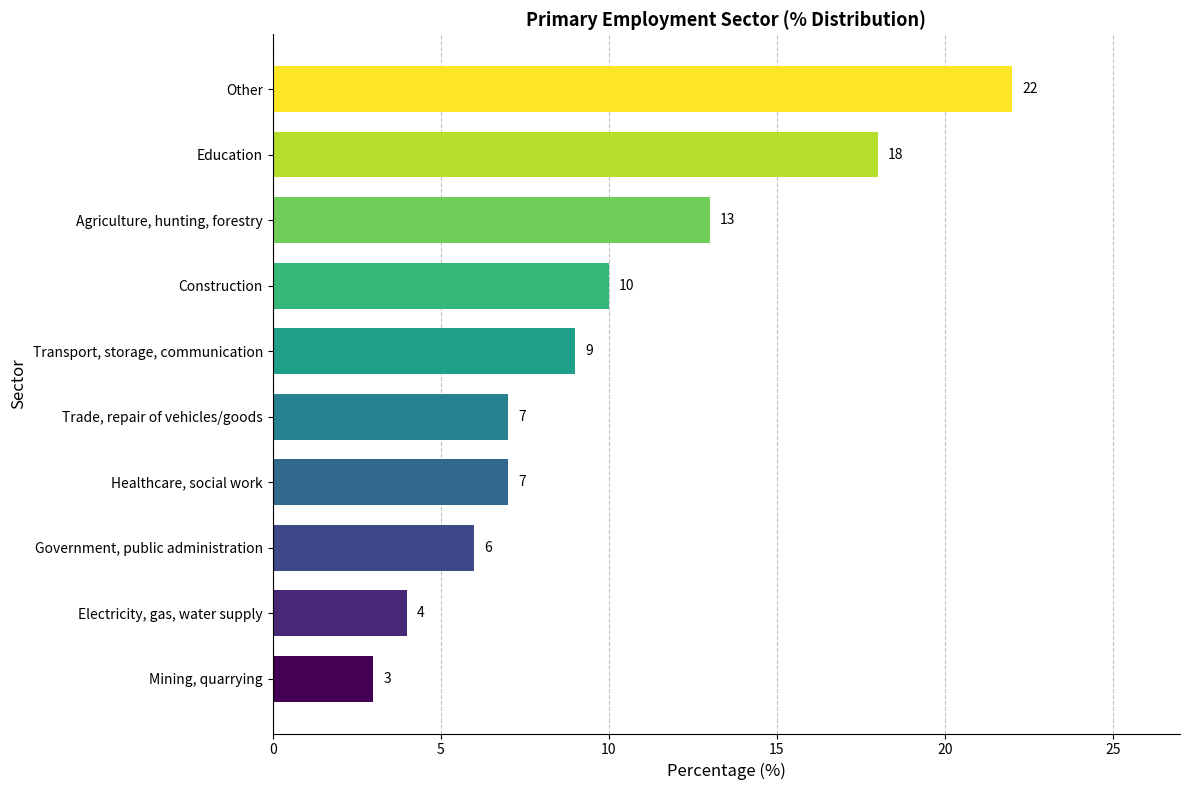

Approximately how many times larger is the value at Trade, repair of vehicles/goods compared to Education?

0.4